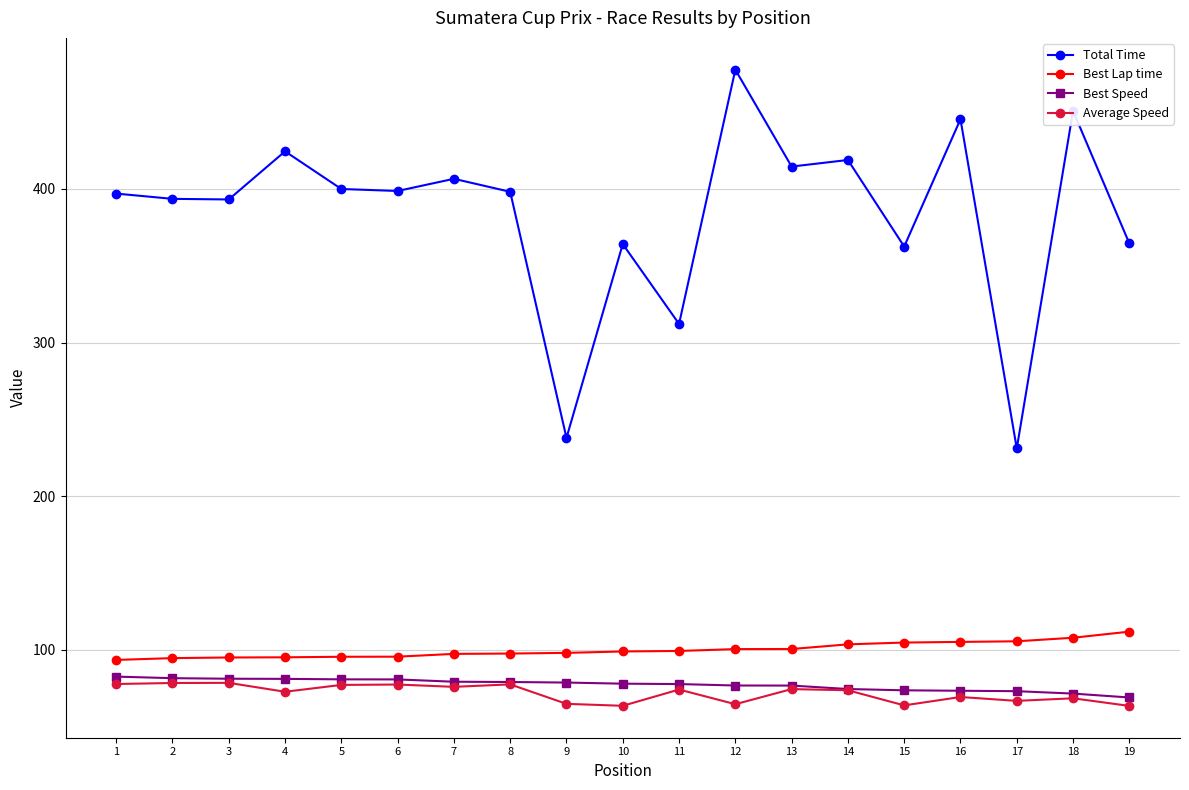

Count the number of data series in this chart.

4